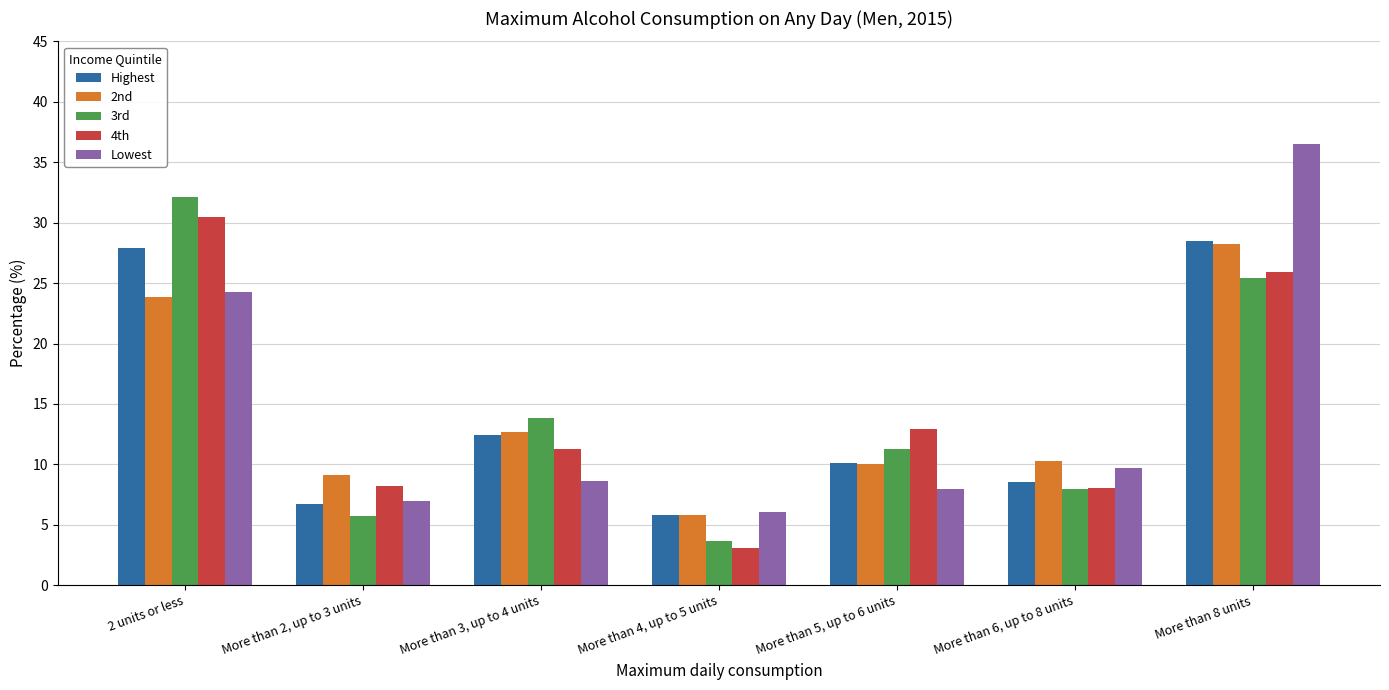

Rank the categories by 2nd value from highest to lowest.

More than 8 units, 2 units or less, More than 3, up to 4 units, More than 6, up to 8 units, More than 5, up to 6 units, More than 2, up to 3 units, More than 4, up to 5 units